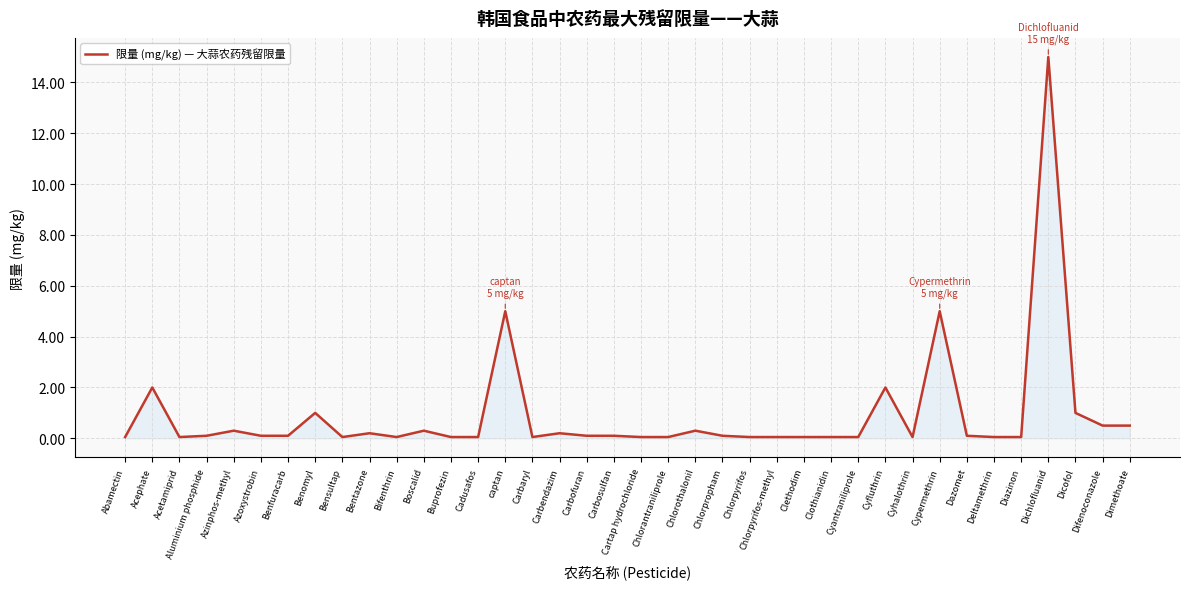

The value at Benfuracarb is 0.1. True or false?

True